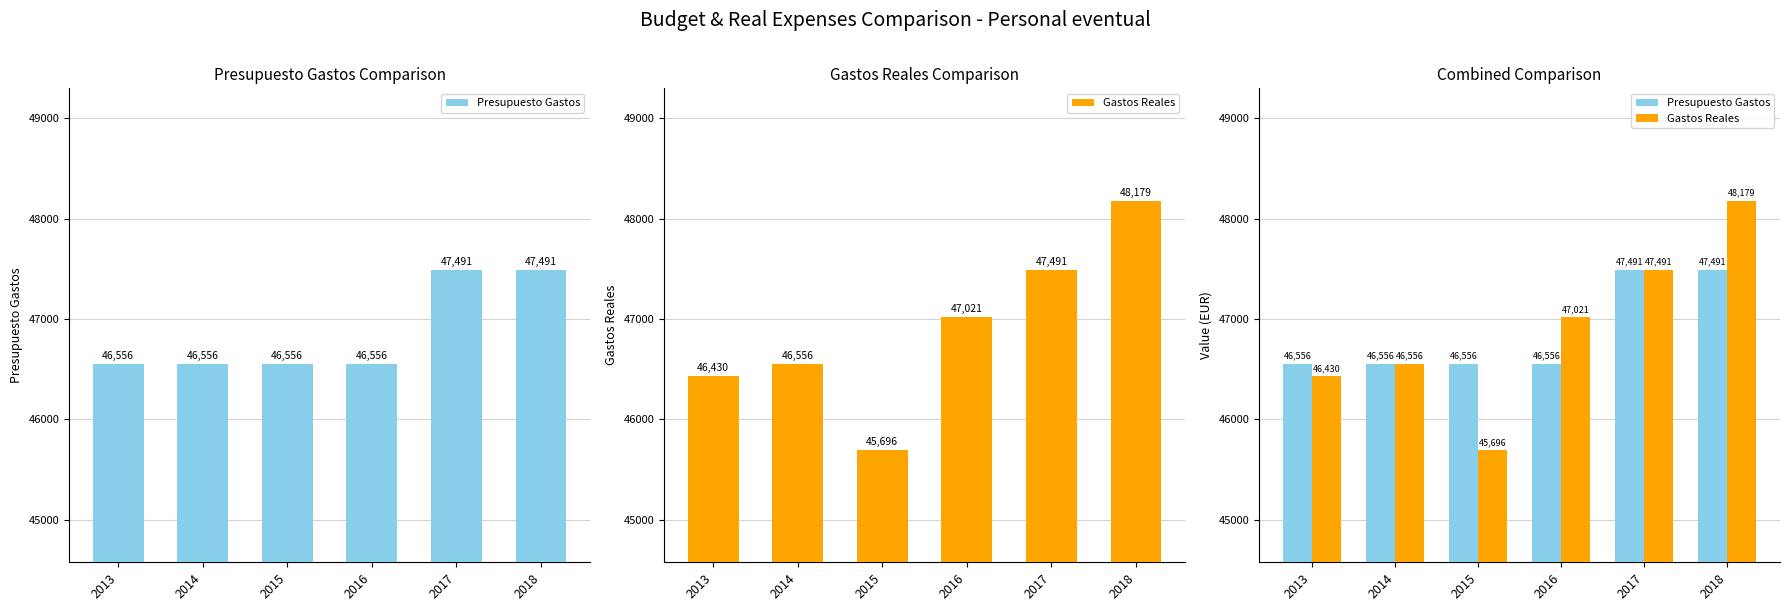

Rank the series at 2016 from lowest to highest value.

Presupuesto Gastos, Gastos Reales